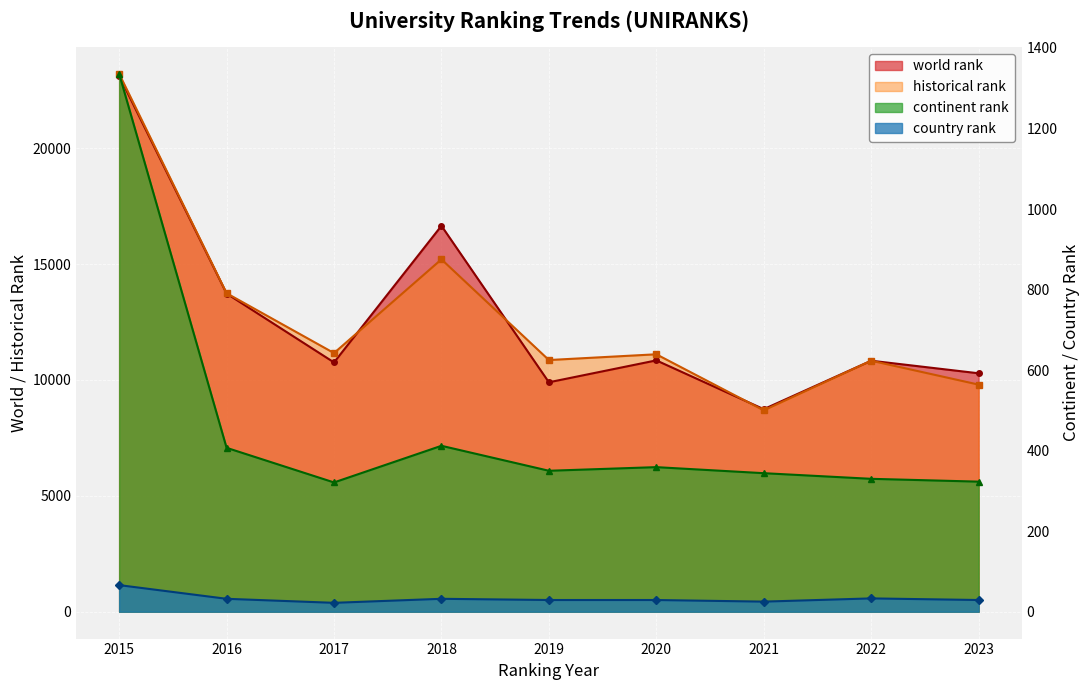

At which category is the sum across all series the highest?

2015